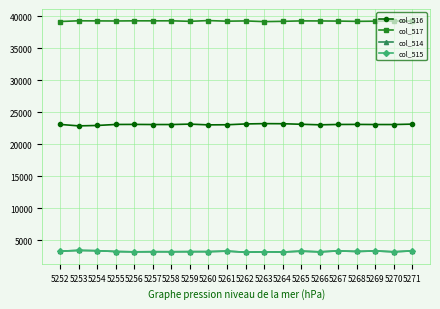

What is the value of the col_517 point at the 14th from the left?

39279